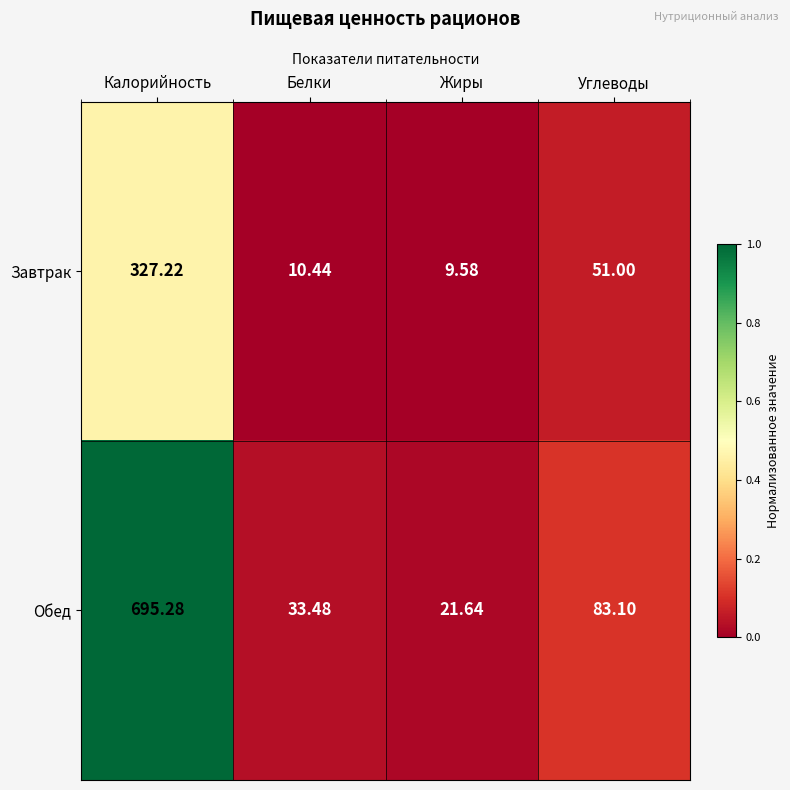

At which category is the sum across all series the highest?

Калорийность